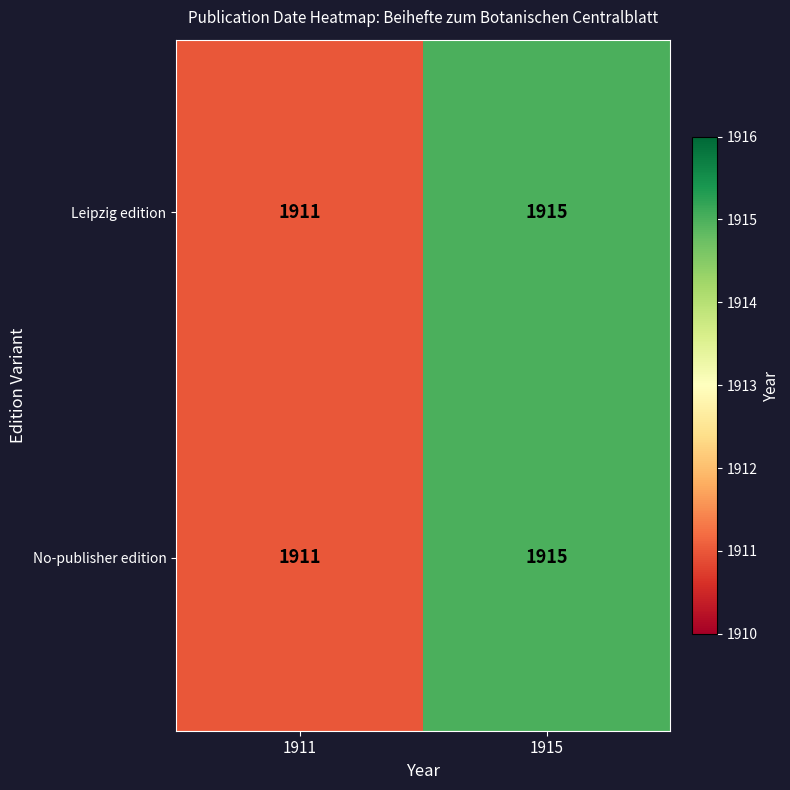

How many categories are shown in the chart?

2